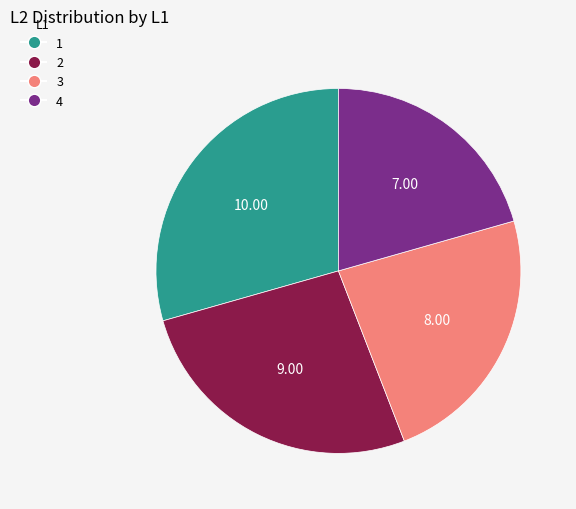

Is 4 the majority of the pie?

No